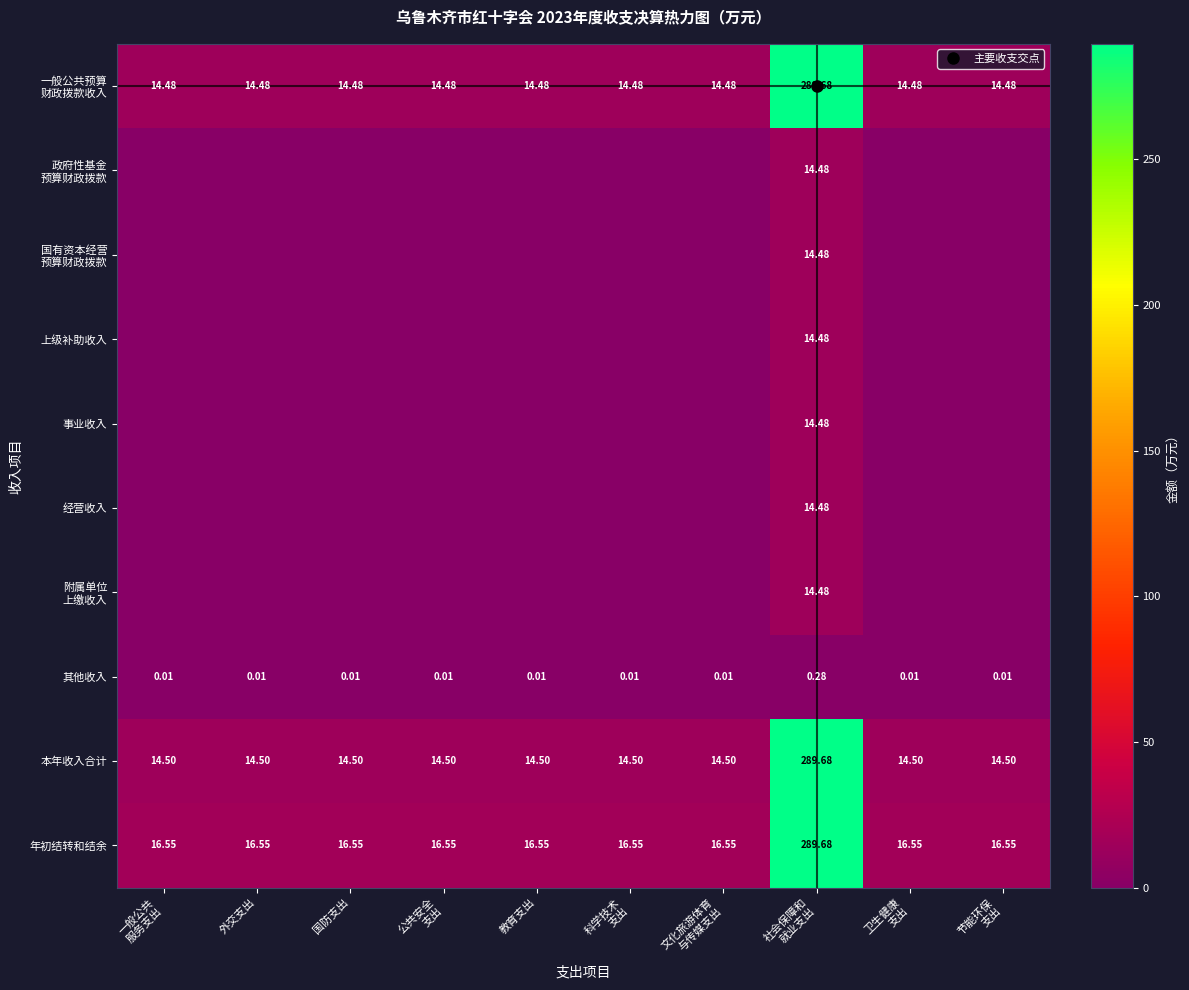

At how many categories does at least one series exceed 117?

1